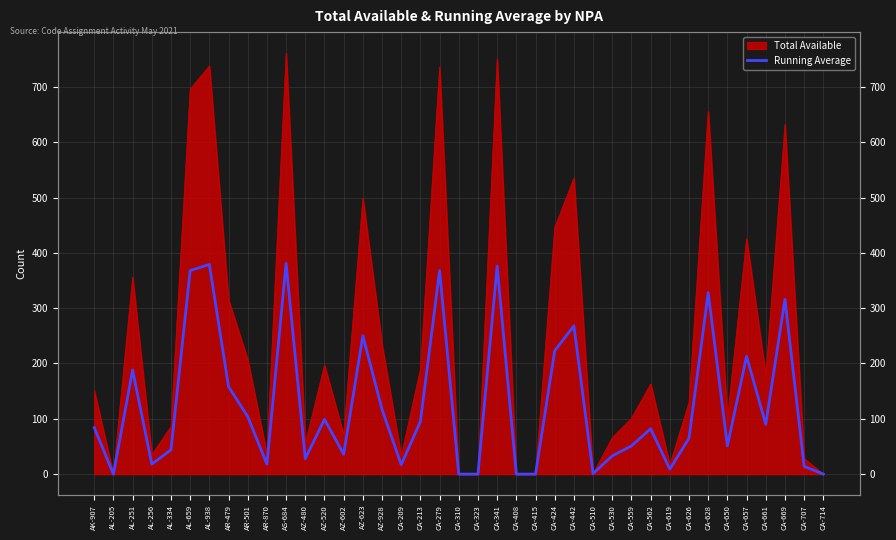

Which label corresponds to the smallest value in the chart?

AL-205